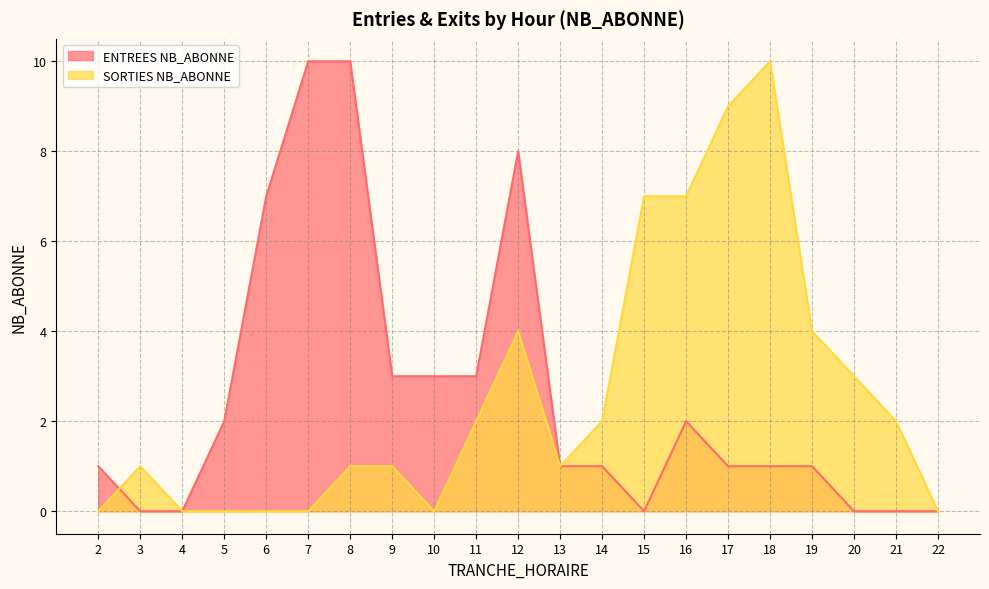

What is the average value of the ENTREES NB_ABONNE series?

3